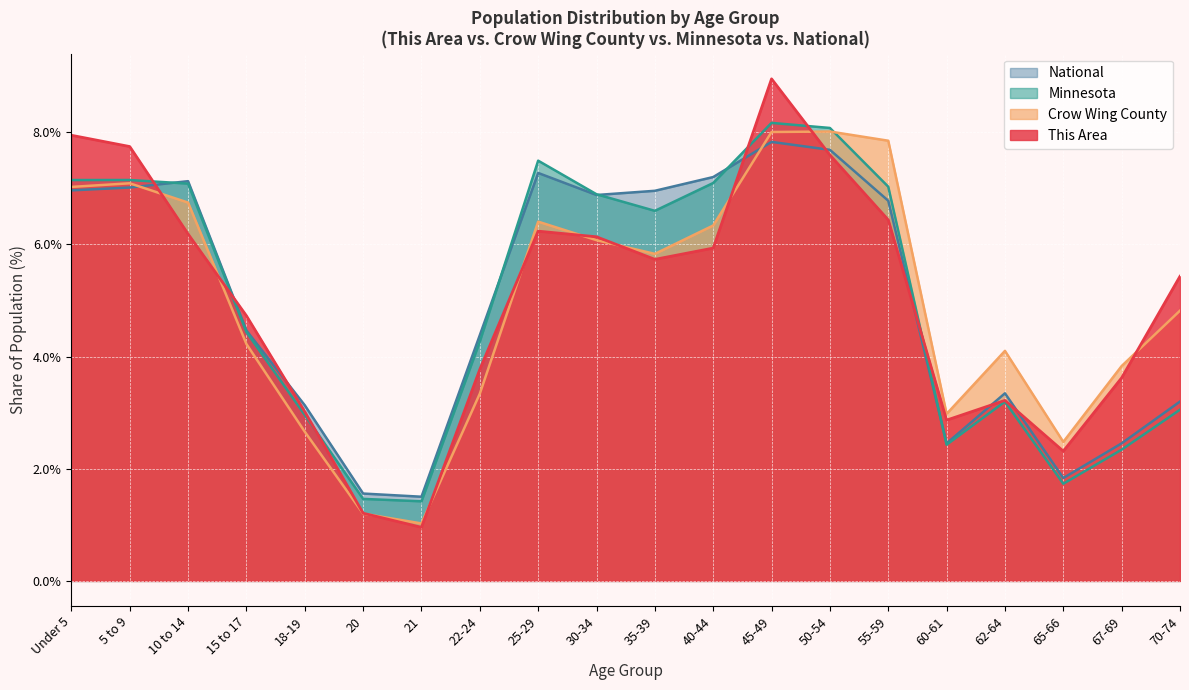

Rank the series by their maximum value, from highest to lowest.

This Area, Minnesota, Crow Wing County, National